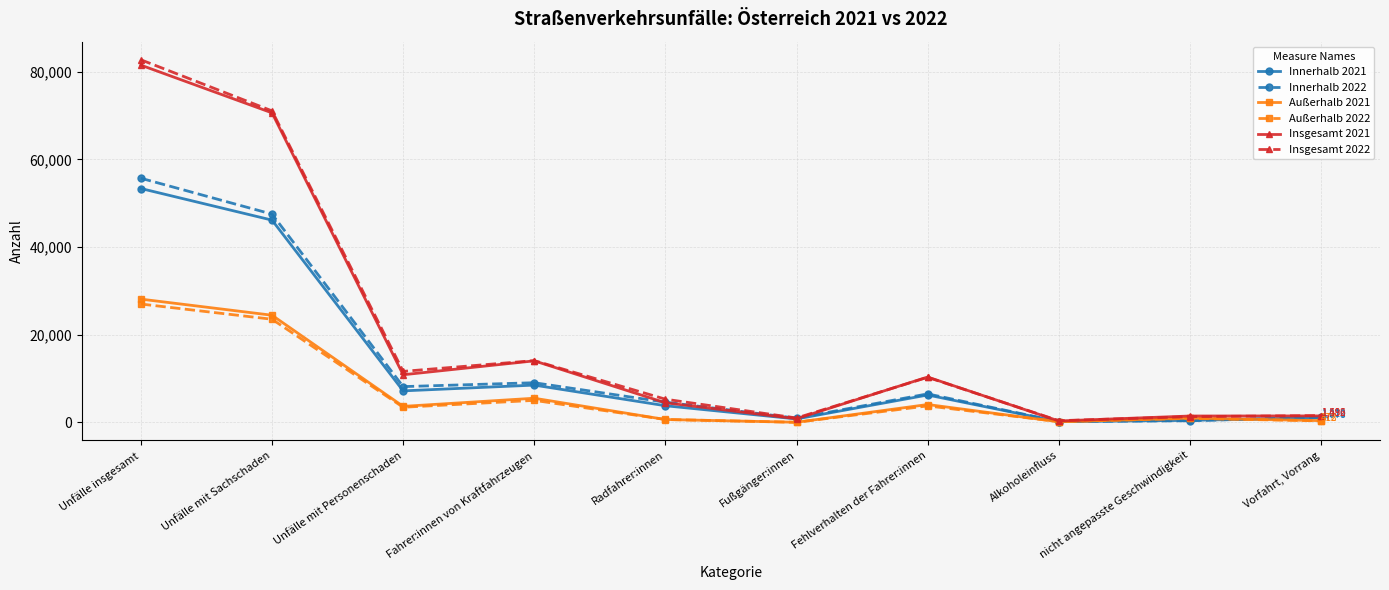

Which series has the widest spread of values?

Insgesamt 2022